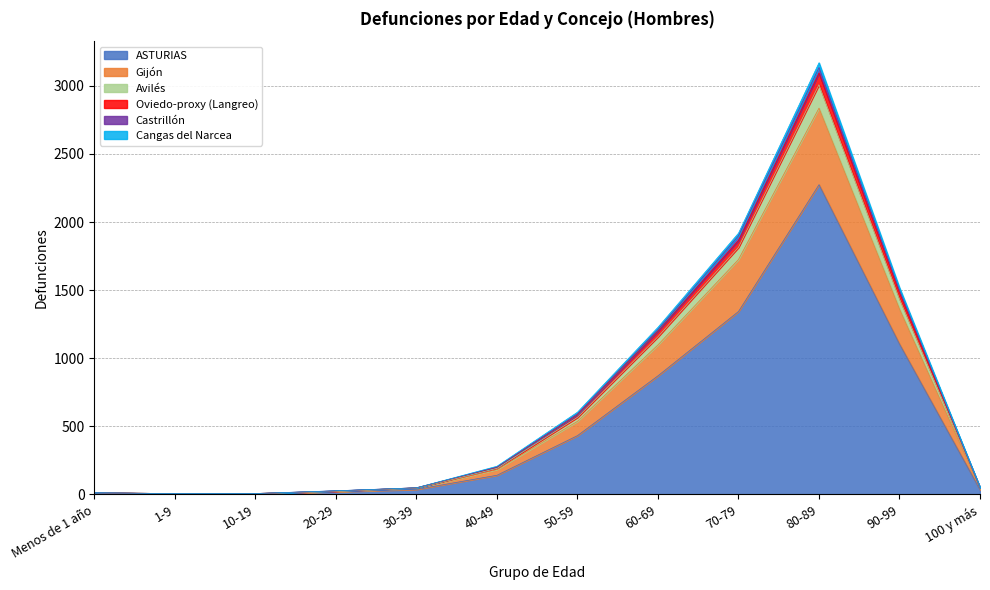

At which category is the sum across all series the highest?

80-89